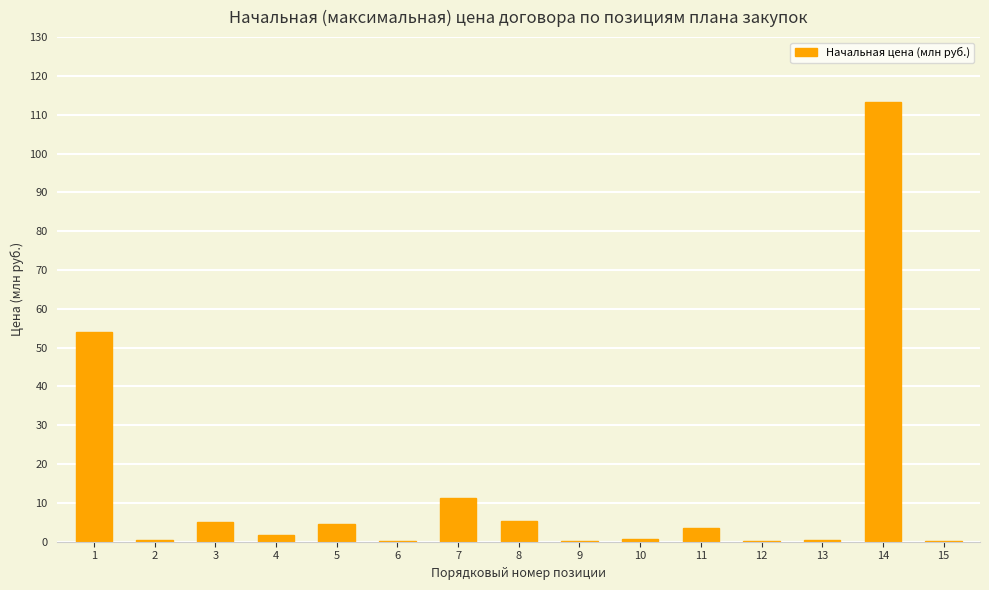

The chart shows a value of 5.3 at 8. True or false?

True